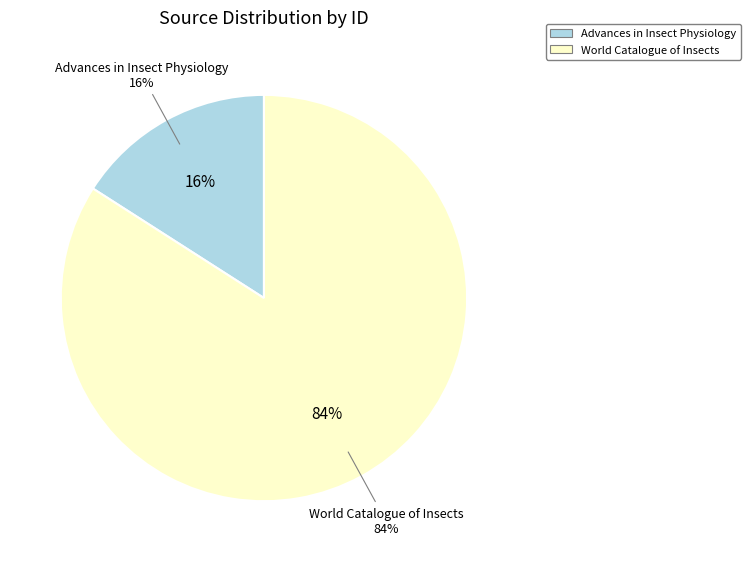

How many segments does this pie chart have?

2